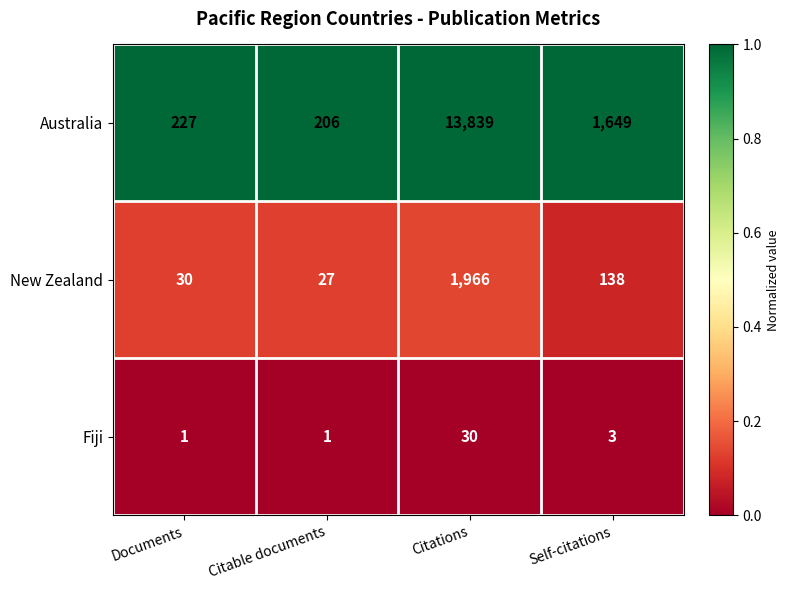

At which category is the sum across all series the highest?

Citations